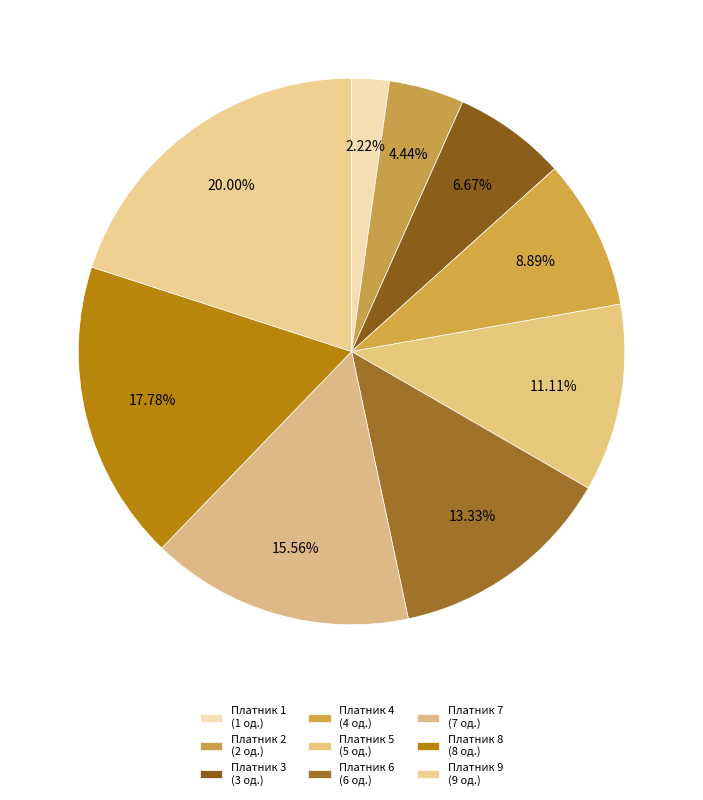

Count the number of slices in the pie.

9